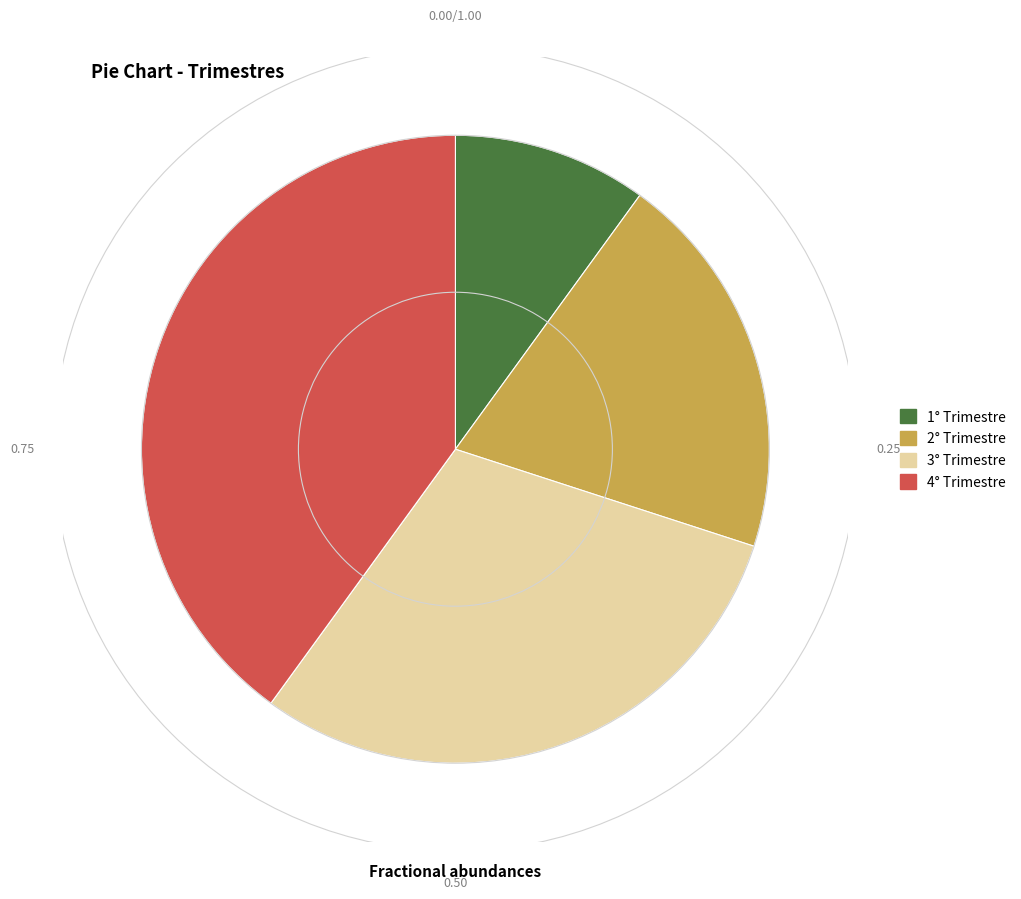

Rank the categories by value from lowest to highest.

1° Trimestre, 2° Trimestre, 3° Trimestre, 4° Trimestre